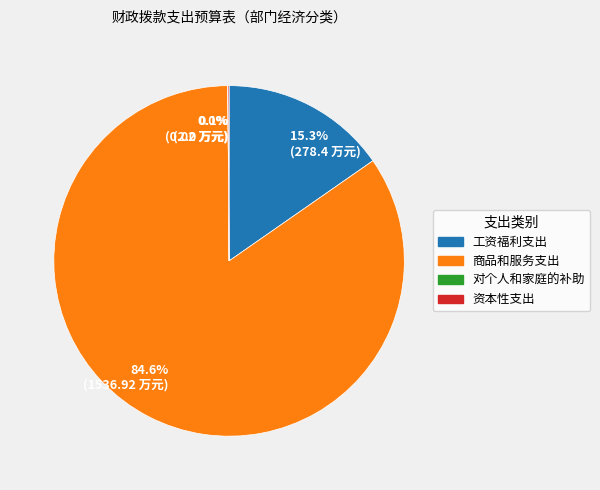

Which category has the biggest portion of the pie?

商品和服务支出